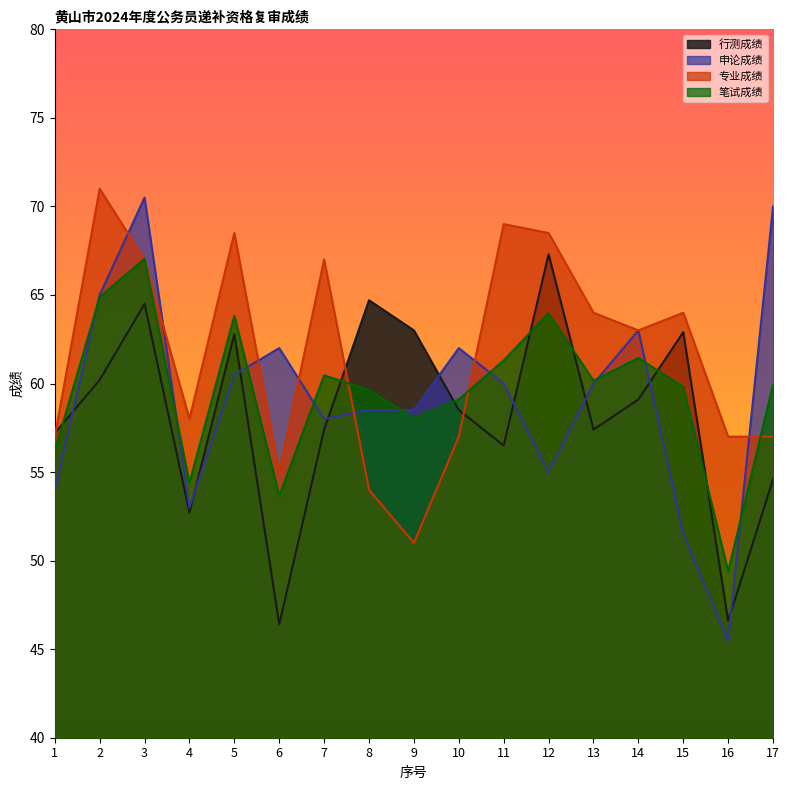

What is the value of the 申论成绩 point at the 4th from the left?

53.0